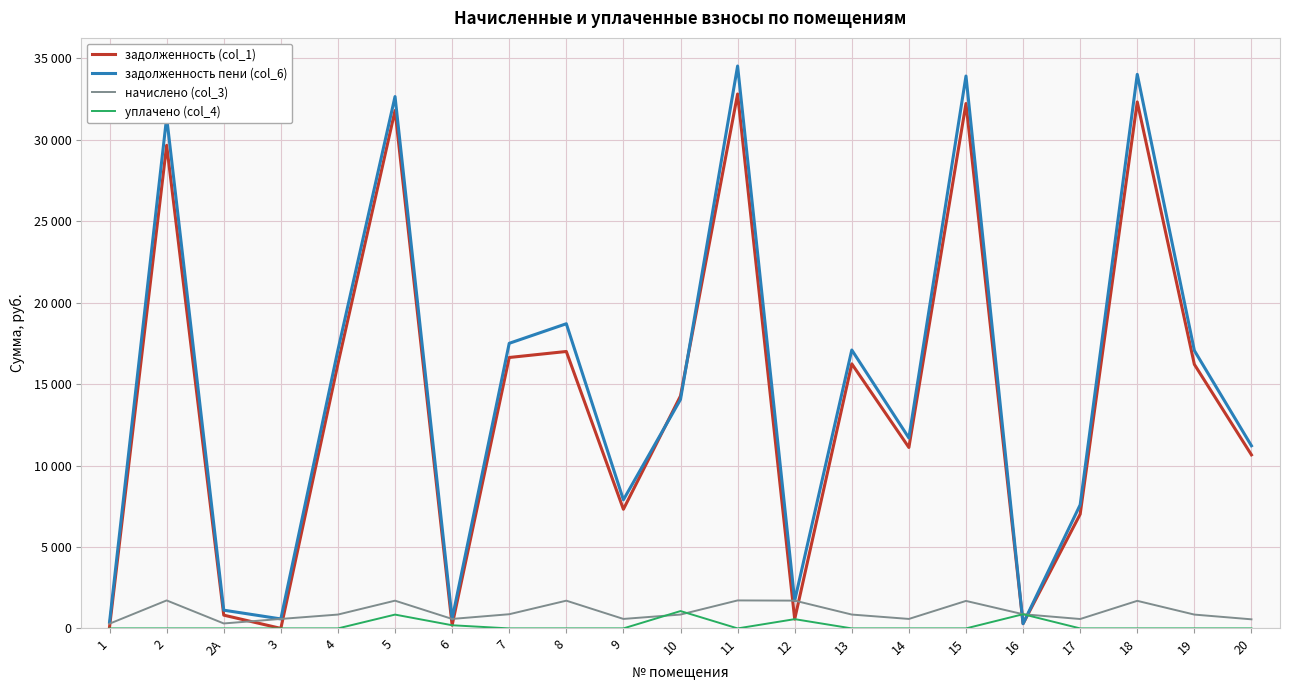

At which category does the chart reach its minimum across all series?

1